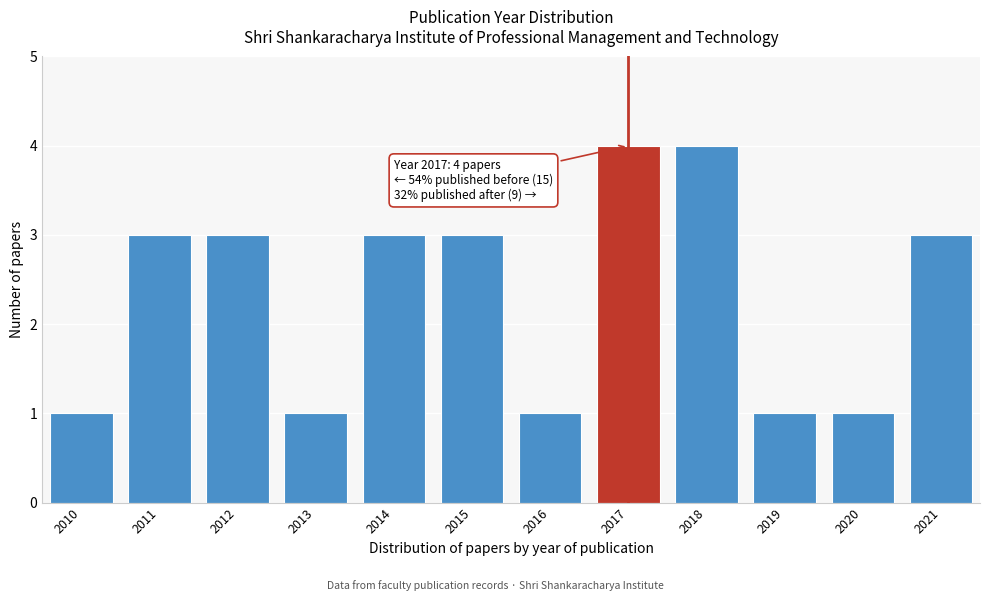

Reading right to left, what are all the values shown in this chart?

2021=3	2020=1	2019=1	2018=4	2017=4	2016=1	2015=3	2014=3	2013=1	2012=3	2011=3	2010=1